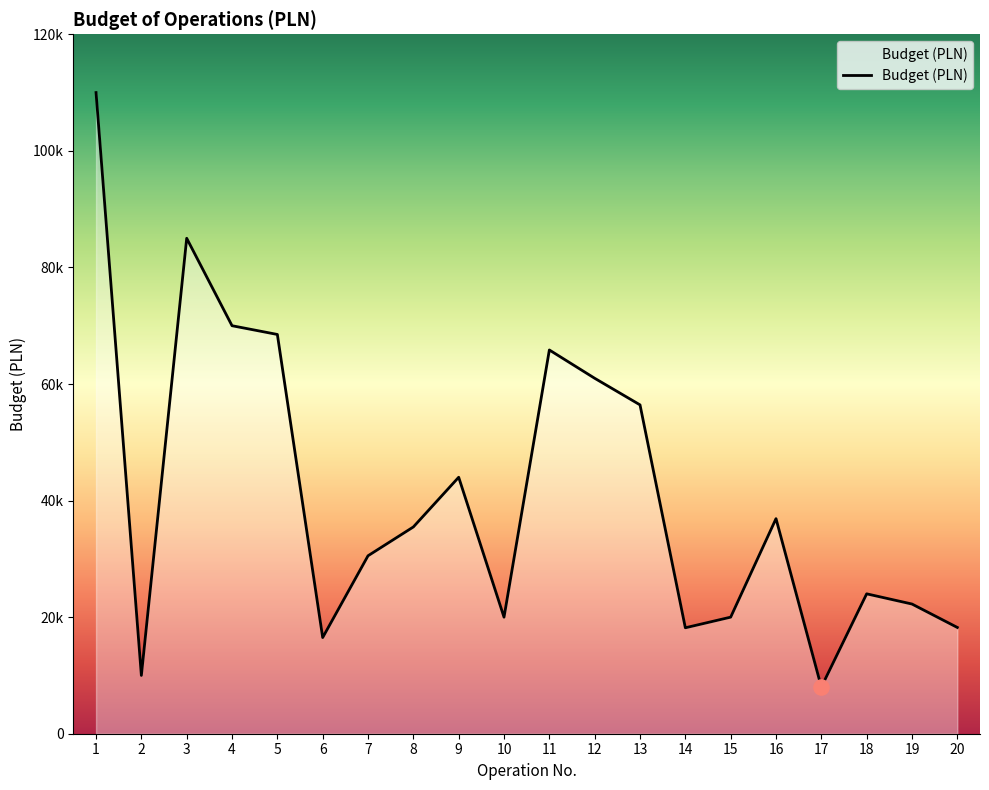

Approximately how many times larger is the value at 20 compared to 15?

0.9